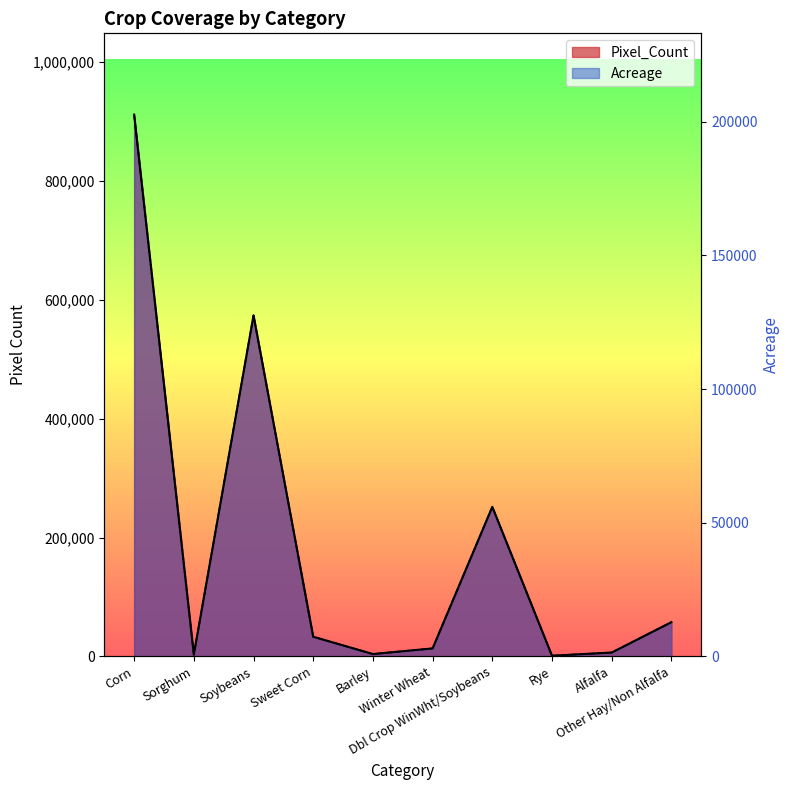

Between Sweet Corn and Alfalfa, which is larger?

Sweet Corn